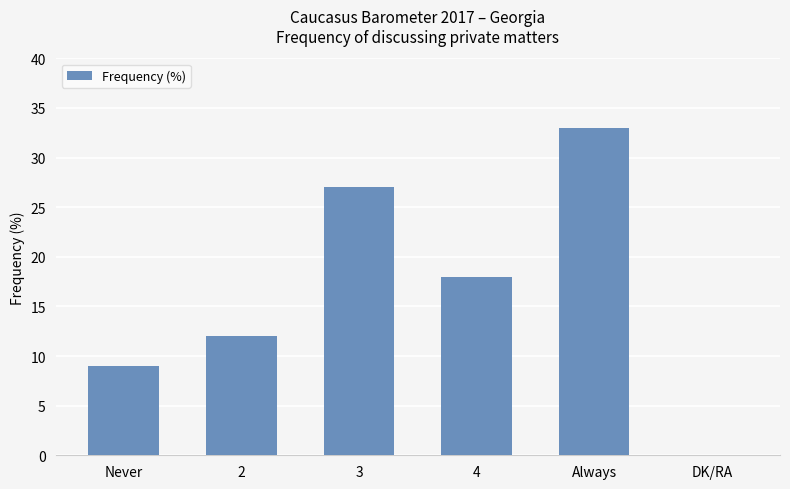

The value at Always is 19. True or false?

False